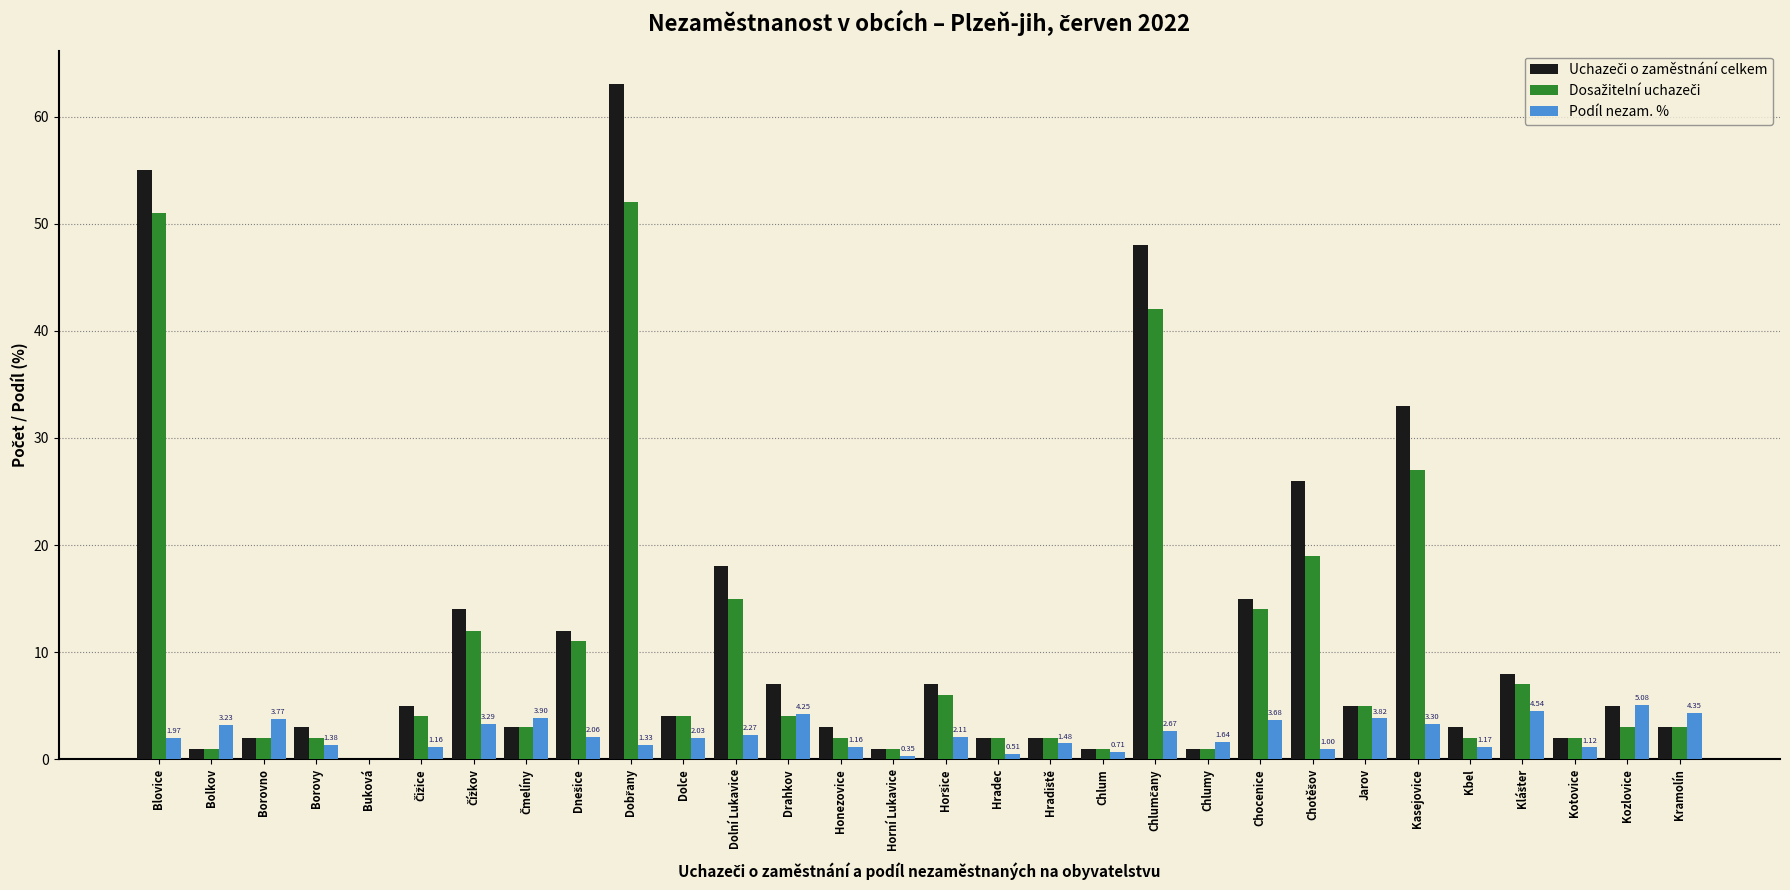

Count the number of data series in this chart.

3